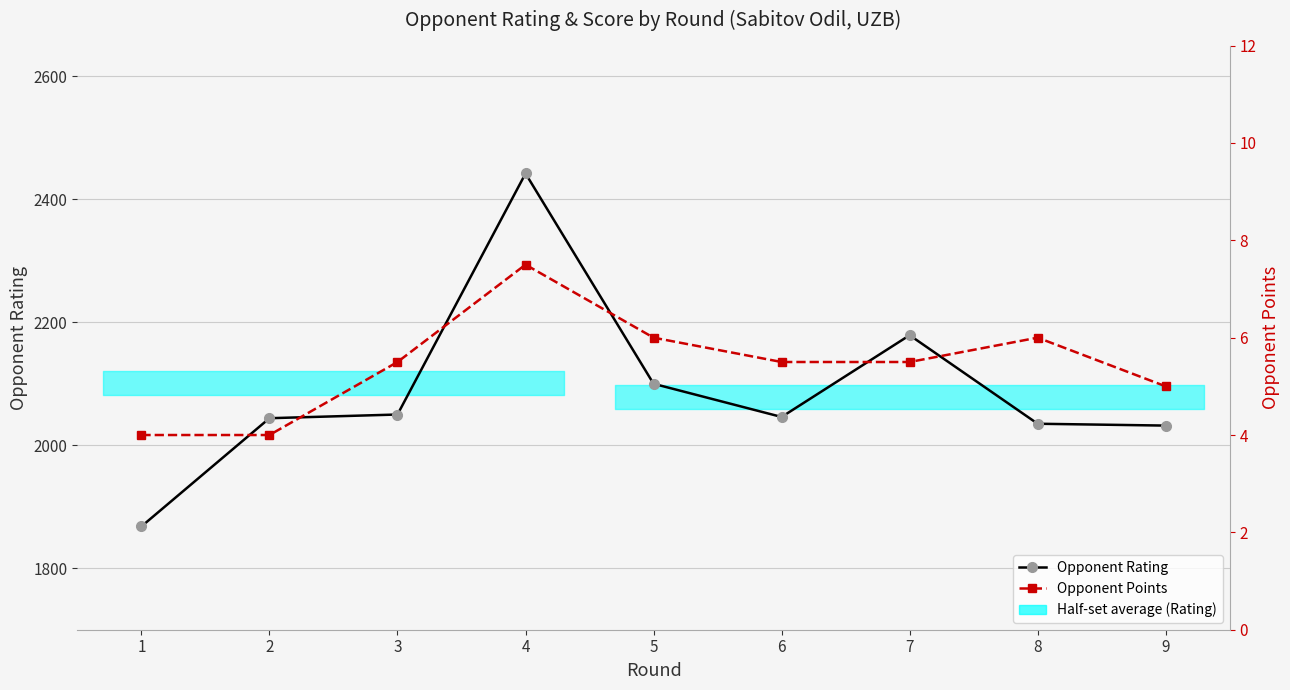

List the series in order of their overall mean, highest first.

Opponent Rating, Opponent Points